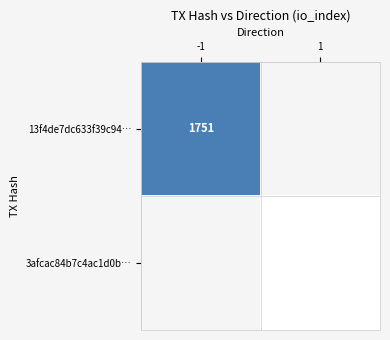

The 3afcac84b7c4ac1d0b… series shows 1 at 1. True or false?

True